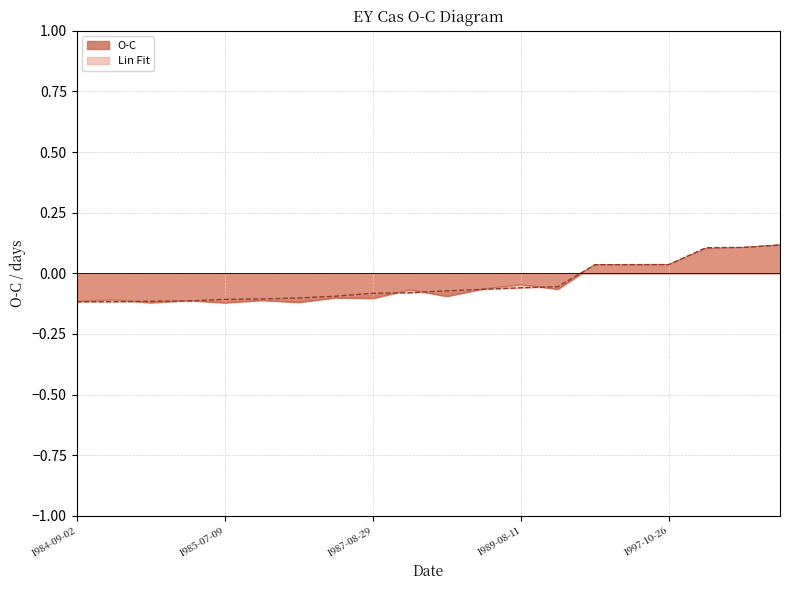

At which category is the sum across all series the highest?

2004-09-08